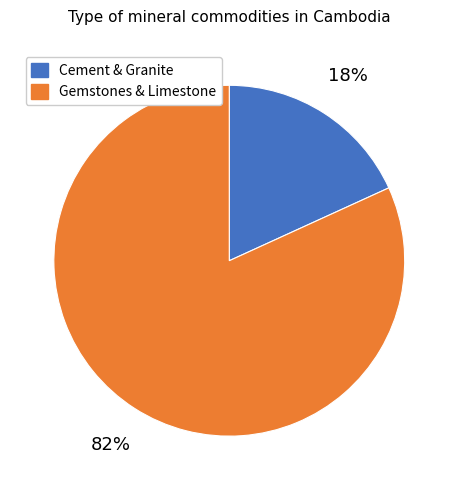

Is there any slice that represents more than half of the pie?

Yes